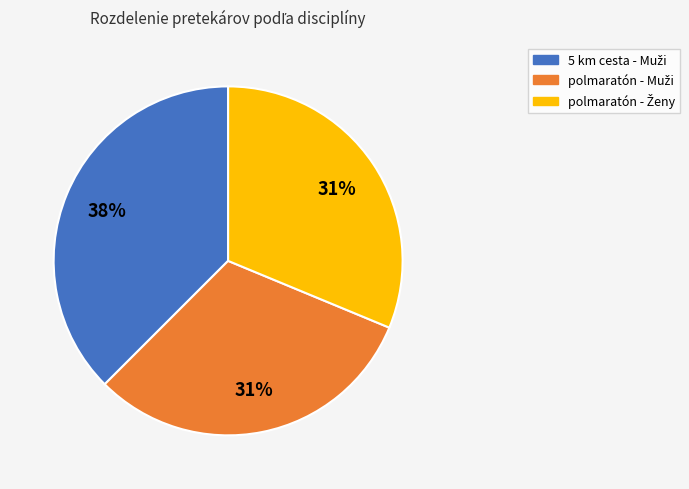

Is there a majority slice in this chart?

No